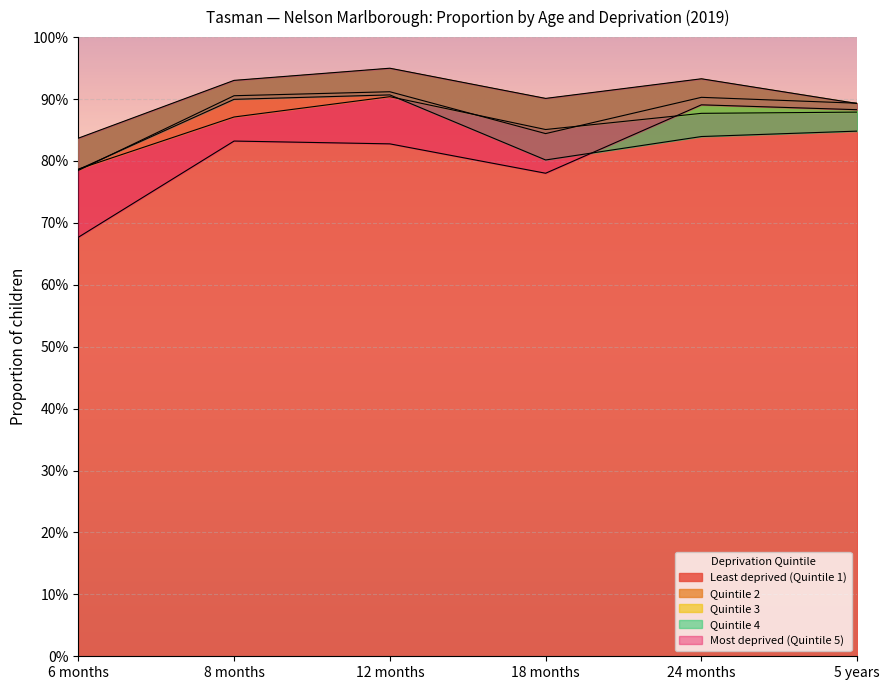

The Least deprived (Quintile 1) series shows 0.9 at 8 months. True or false?

True